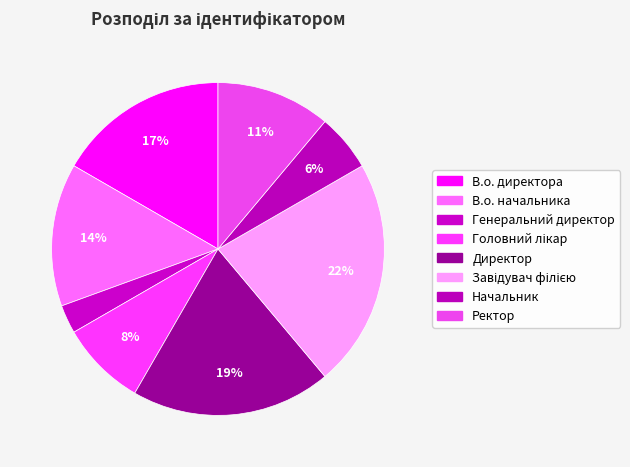

How many segments does this pie chart have?

8